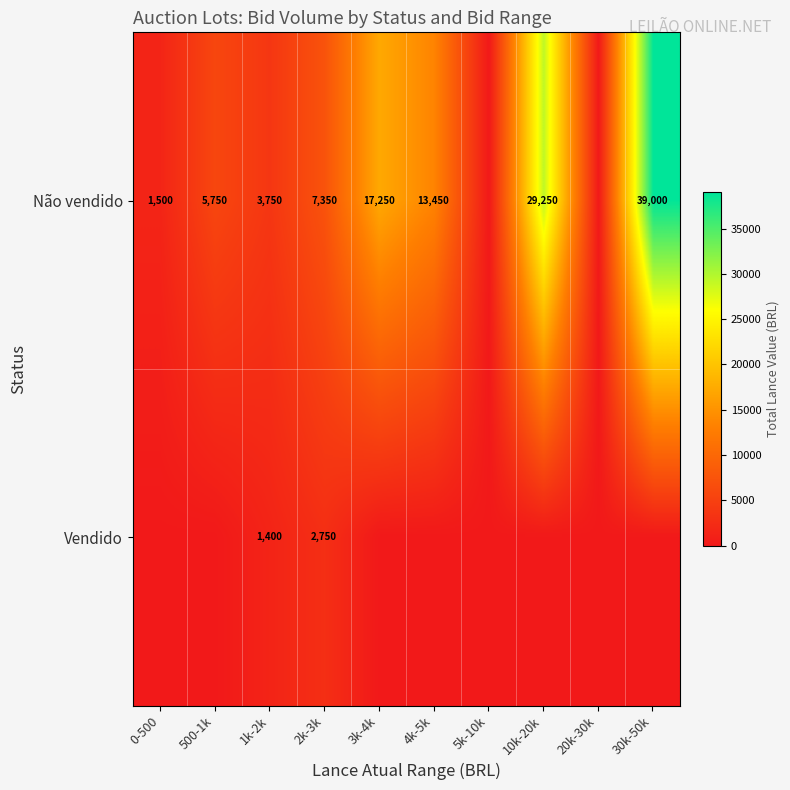

Which category has the highest value across all series?

30k-50k